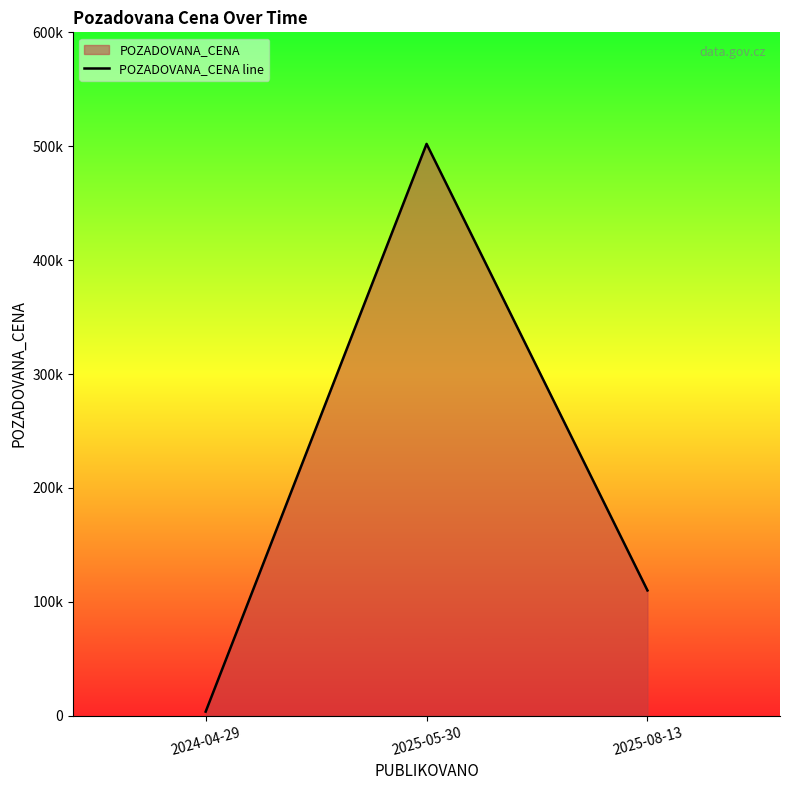

Does the chart display data point markers on the line(s)?

No